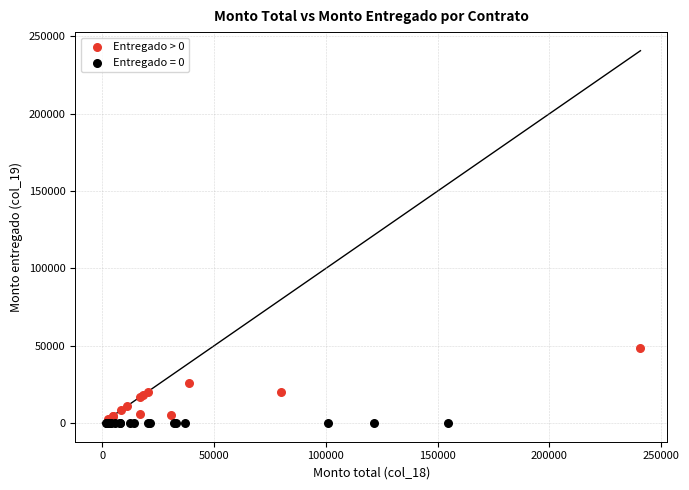

Which series reaches the maximum Y coordinate?

Entregado > 0